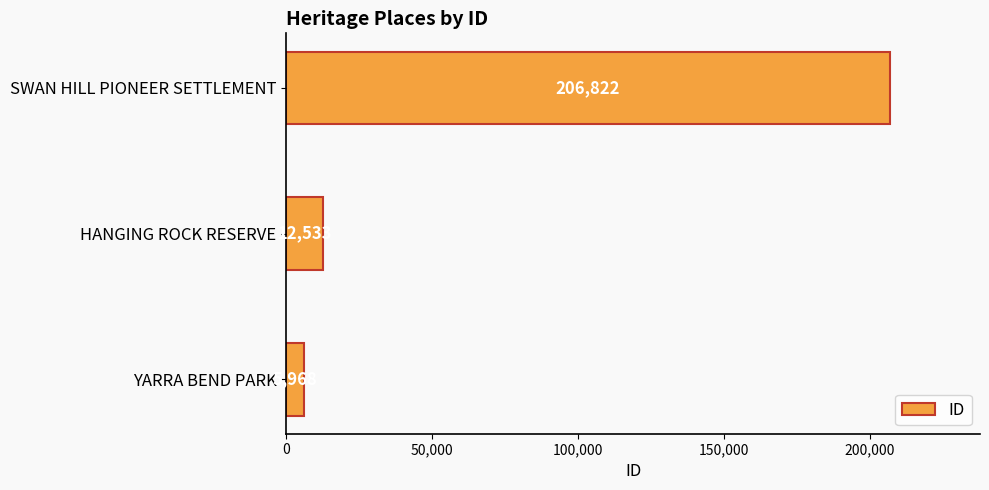

How many values are below 12533?

1